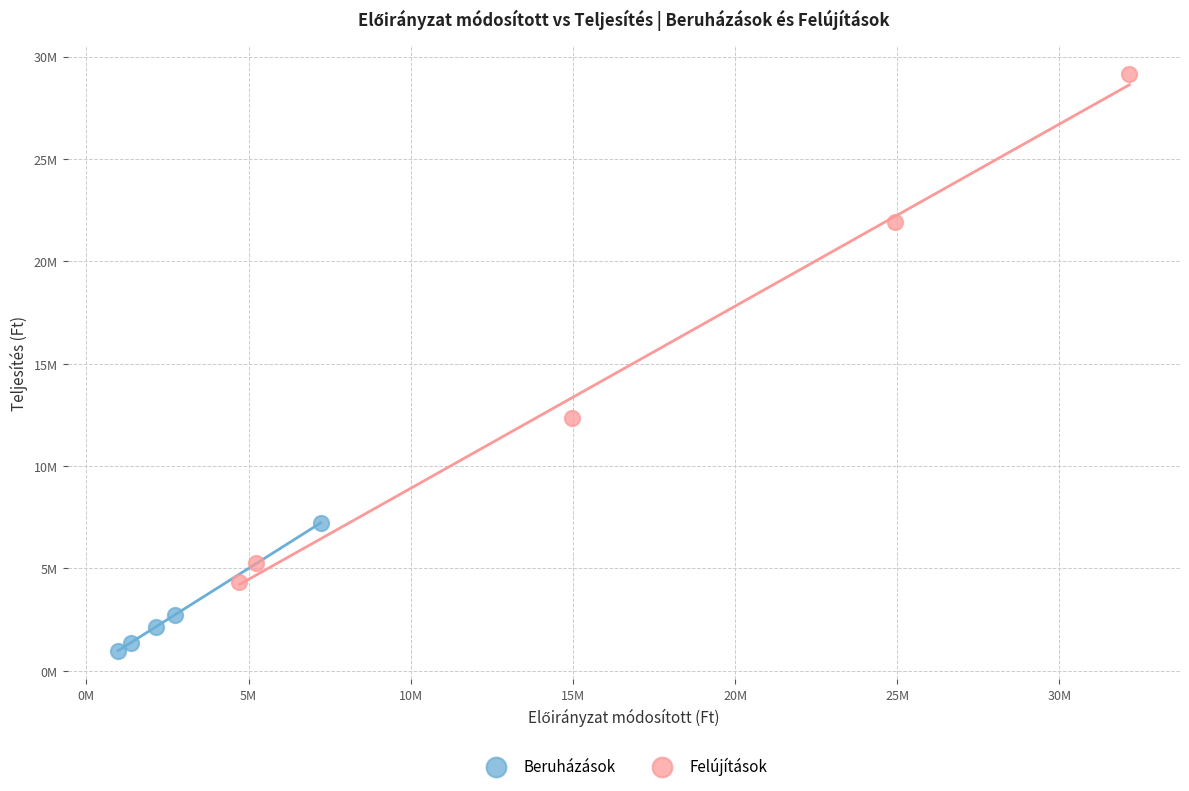

Which series reaches the maximum Y coordinate?

Felújítások